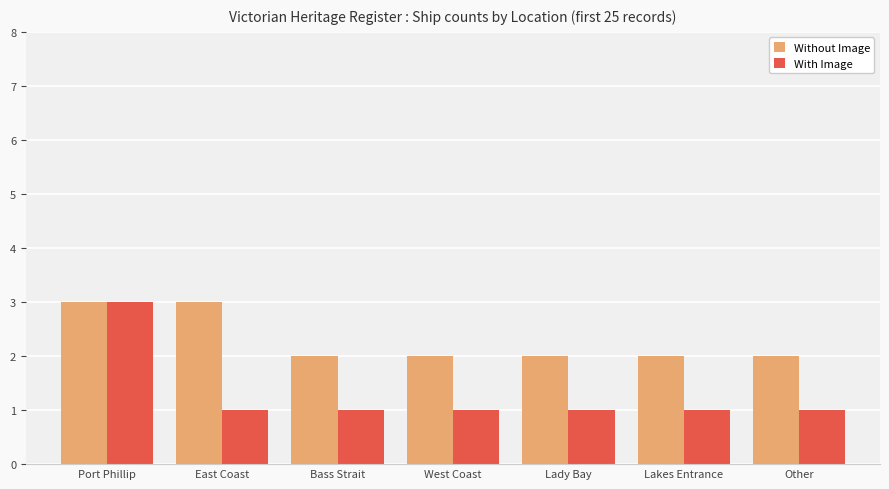

What are all the series names shown in the legend?

Without Image, With Image